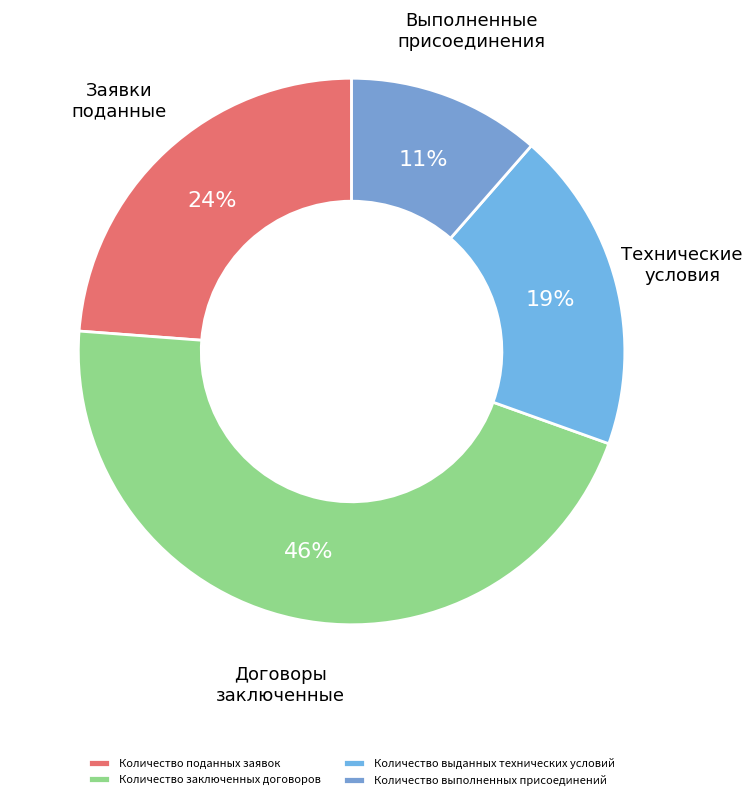

How many segments does this pie chart have?

4